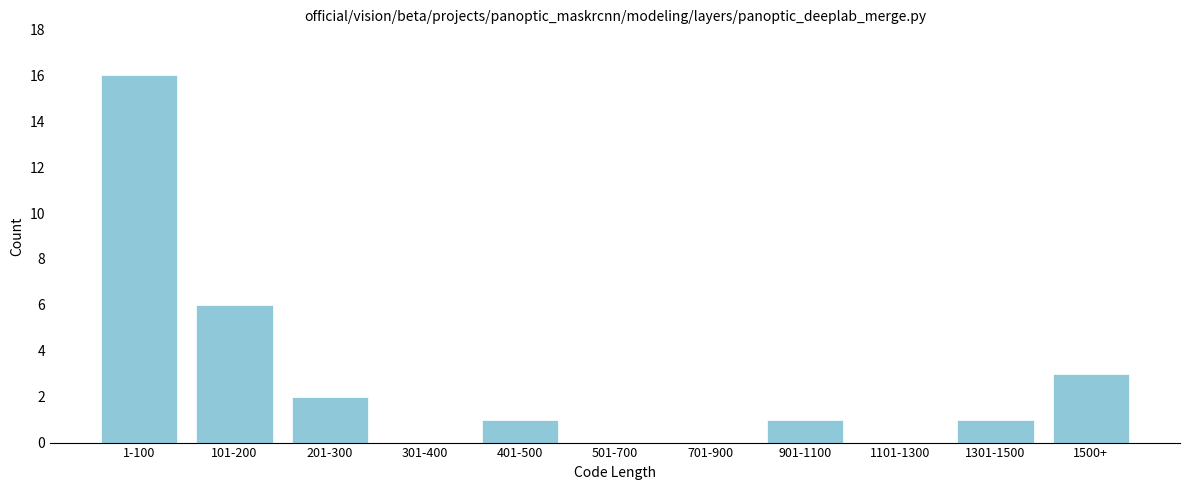

Reading left to right, list all the values displayed in this chart.

1-100=16	101-200=6	201-300=2	301-400=0	401-500=1	501-700=0	701-900=0	901-1100=1	1101-1300=0	1301-1500=1	1500+=3